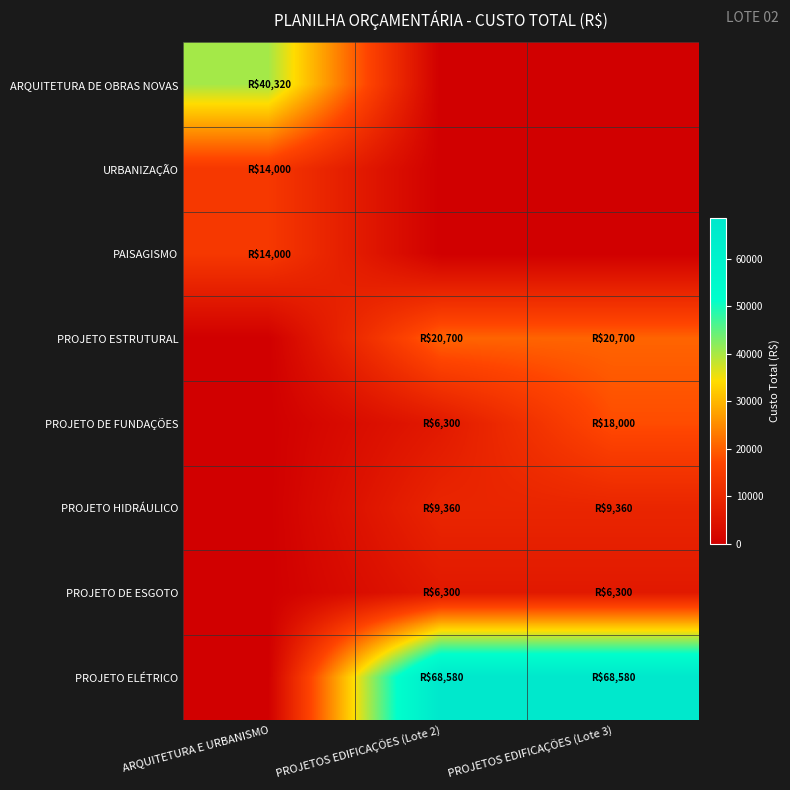

Reading left to right, what are all the values shown in this chart?

ARQUITETURA DE OBRAS NOVAS: ARQUITETURA E URBANISMO=40320	PROJETOS EDIFICAÇÕES (Lote 2)=0	PROJETOS EDIFICAÇÕES (Lote 3)=0
URBANIZAÇÃO: ARQUITETURA E URBANISMO=14000	PROJETOS EDIFICAÇÕES (Lote 2)=0	PROJETOS EDIFICAÇÕES (Lote 3)=0
PAISAGISMO: ARQUITETURA E URBANISMO=14000	PROJETOS EDIFICAÇÕES (Lote 2)=0	PROJETOS EDIFICAÇÕES (Lote 3)=0
PROJETO ESTRUTURAL: ARQUITETURA E URBANISMO=0	PROJETOS EDIFICAÇÕES (Lote 2)=20700	PROJETOS EDIFICAÇÕES (Lote 3)=20700
PROJETO DE FUNDAÇÕES: ARQUITETURA E URBANISMO=0	PROJETOS EDIFICAÇÕES (Lote 2)=6300	PROJETOS EDIFICAÇÕES (Lote 3)=18000
PROJETO HIDRÁULICO: ARQUITETURA E URBANISMO=0	PROJETOS EDIFICAÇÕES (Lote 2)=9360	PROJETOS EDIFICAÇÕES (Lote 3)=9360
PROJETO DE ESGOTO: ARQUITETURA E URBANISMO=0	PROJETOS EDIFICAÇÕES (Lote 2)=6300	PROJETOS EDIFICAÇÕES (Lote 3)=6300
PROJETO ELÉTRICO: ARQUITETURA E URBANISMO=0	PROJETOS EDIFICAÇÕES (Lote 2)=68580	PROJETOS EDIFICAÇÕES (Lote 3)=68580